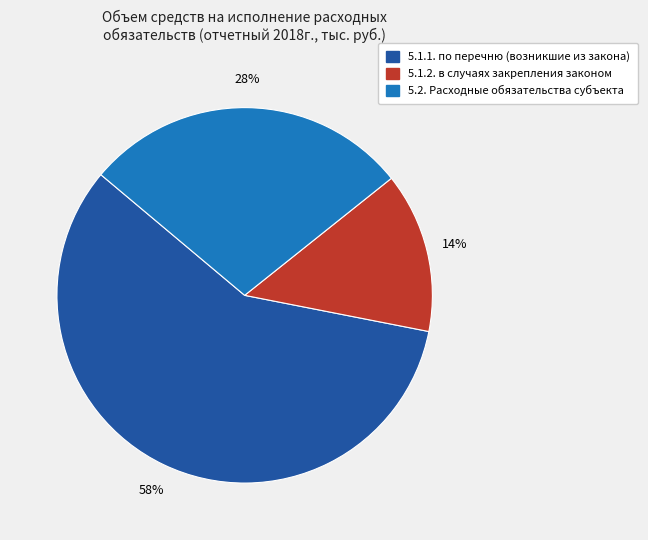

Combined, do 5.1.2. в случаях закрепления законом and 5.2. Расходные обязательства субъекта account for over 50%?

No